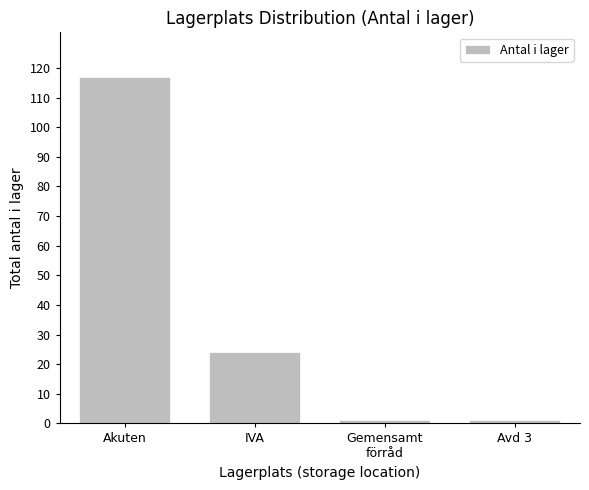

What is the difference between the maximum and minimum values?

116